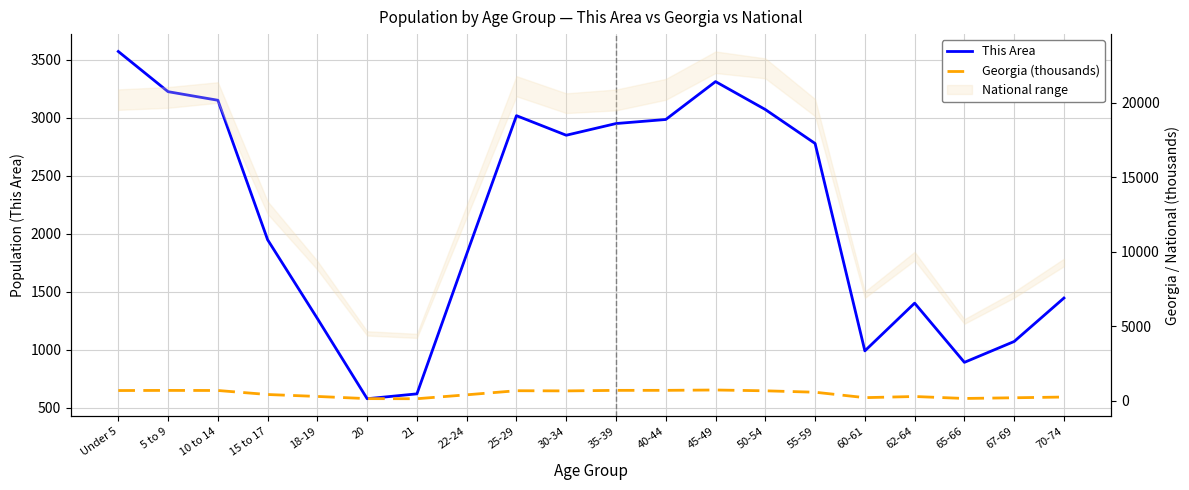

The value of Georgia (thousands) at 45-49 is 505.8. True or false?

False